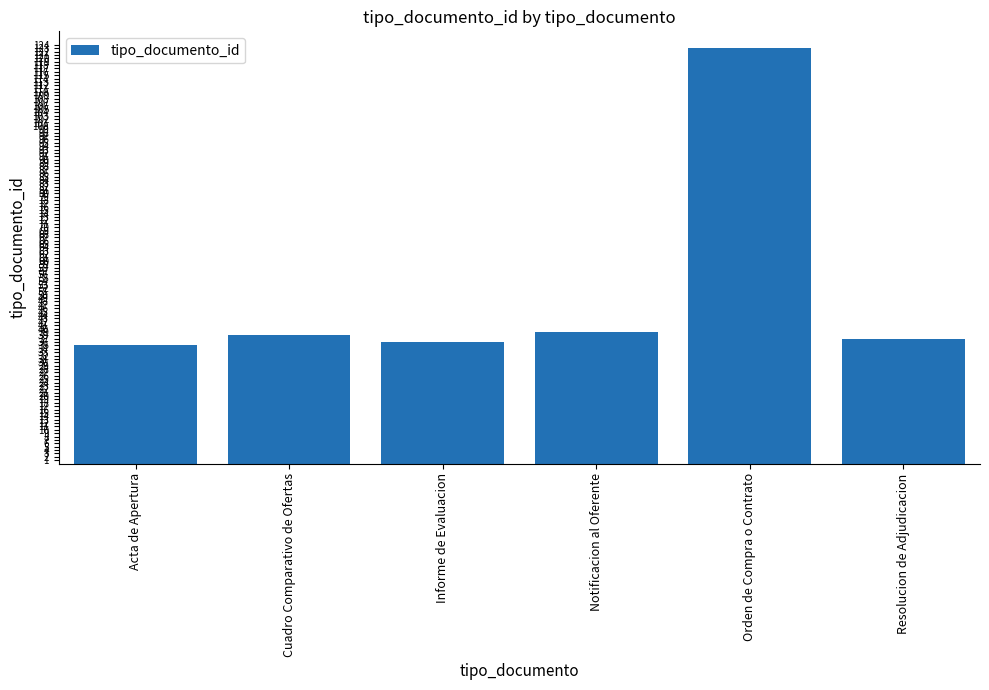

What is the change in value from Acta de Apertura to Notificacion al Oferente?

+4